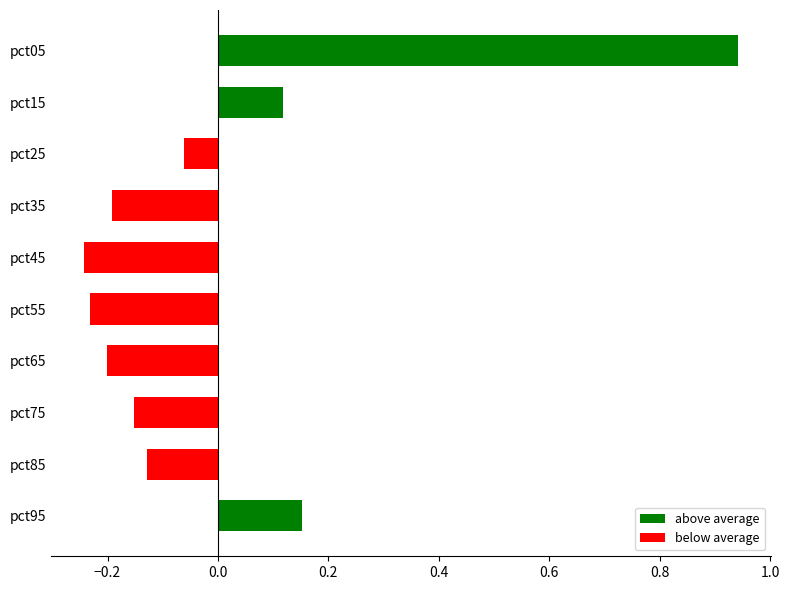

How many bars are there in total?

10